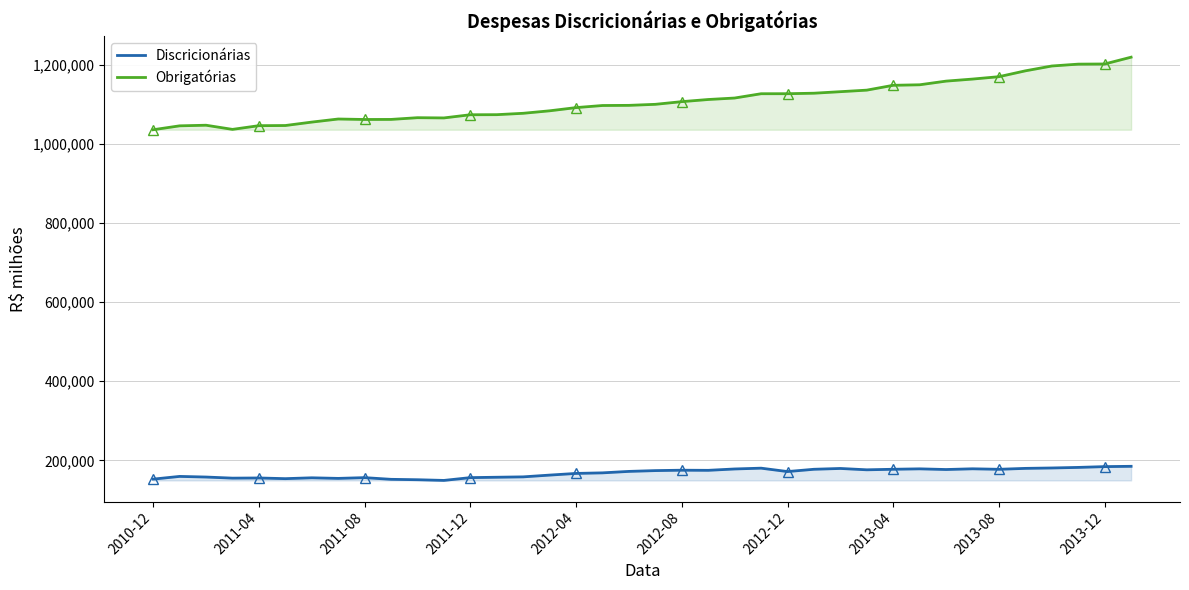

Reading left to right, list all the values displayed in this chart.

Discricionárias: 152493.1	159361.4	157772.3	154988.3	155411.7	153684.8	155844.8	154352.5	156264.7	151985.2	150957.0	149219.4	156296.5	157255.6	158217.5	162676.4	166902.7	168341.9	172020.9	174046.4	175037.6	174729.7	178167.1	180190.6	171610.0	177393.1	179446.4	176042.9	177419.0	178486.4	176769.9	178600.6	177329.8	179660.8	180677.7	182110.3	184118.5	184882.5
Obrigatórias: 1035611.3	1045466.5	1047000.9	1036507.2	1045882.4	1046263.7	1054910.1	1062718.4	1061508.0	1061675.8	1066053.4	1065449.5	1073489.2	1073674.9	1077167.1	1083446.8	1091550.7	1096842.5	1097212.5	1099840.9	1106604.0	1112021.9	1115761.1	1126600.0	1126668.0	1127914.1	1131786.4	1135689.2	1147931.0	1149229.2	1158483.9	1163665.5	1169685.3	1184481.6	1196709.2	1201426.1	1201795.9	1218985.4